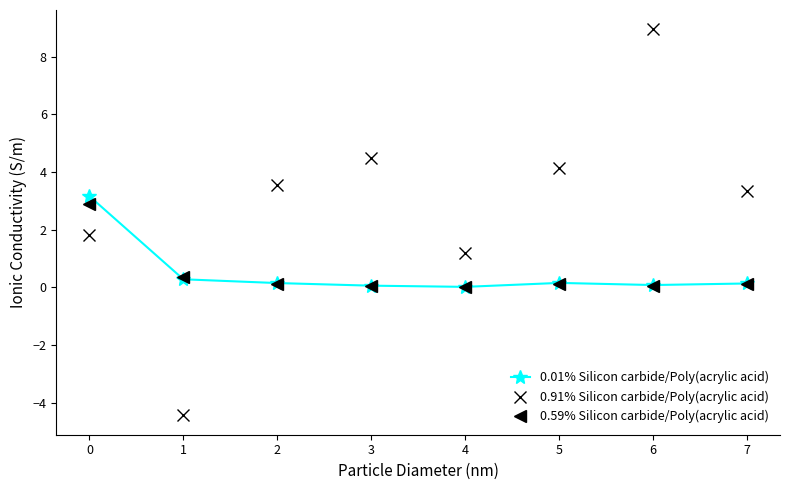

Which series has the largest total across all categories?

0.91% Silicon carbide/Poly(acrylic acid)